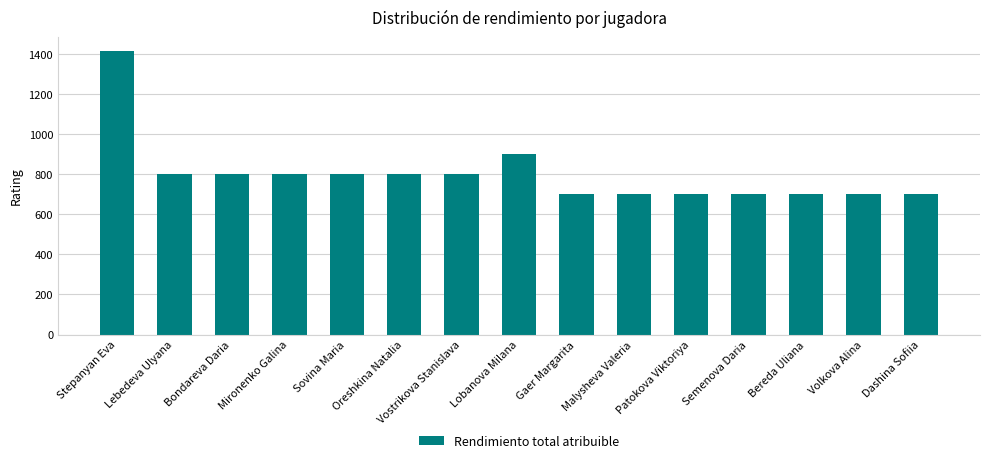

What is the value of the 6th bar from the left?

800